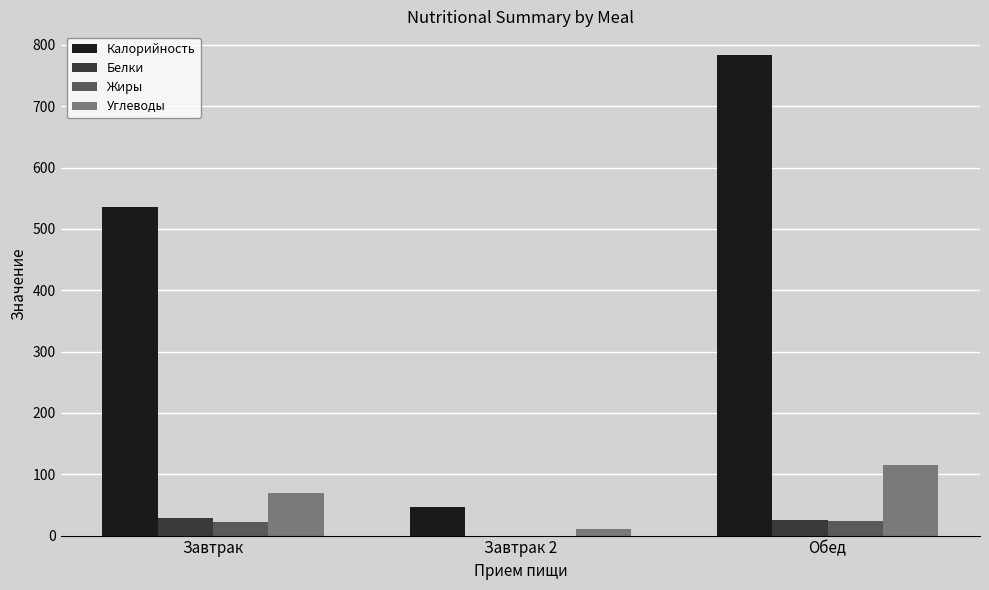

Where is Калорийность nearest to the value 415?

Завтрак